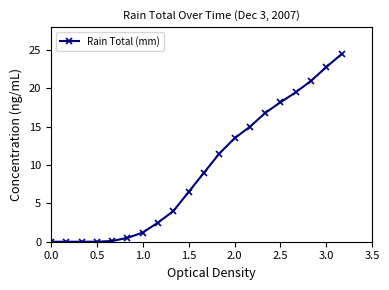

What is the greatest value displayed?

24.5